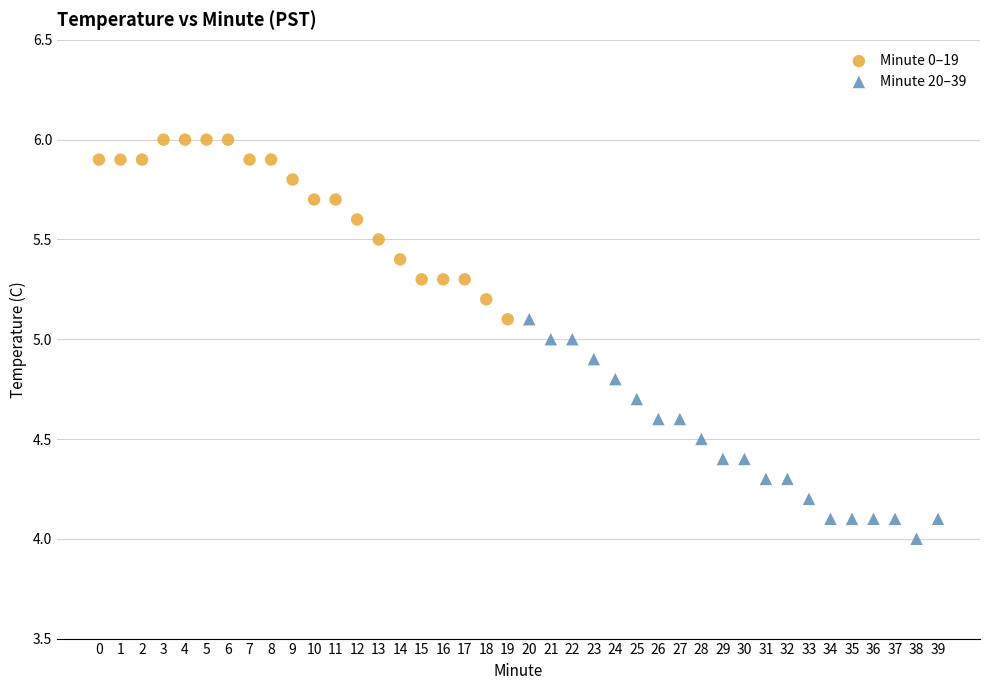

Which series reaches the maximum Y coordinate?

Minute 0–19